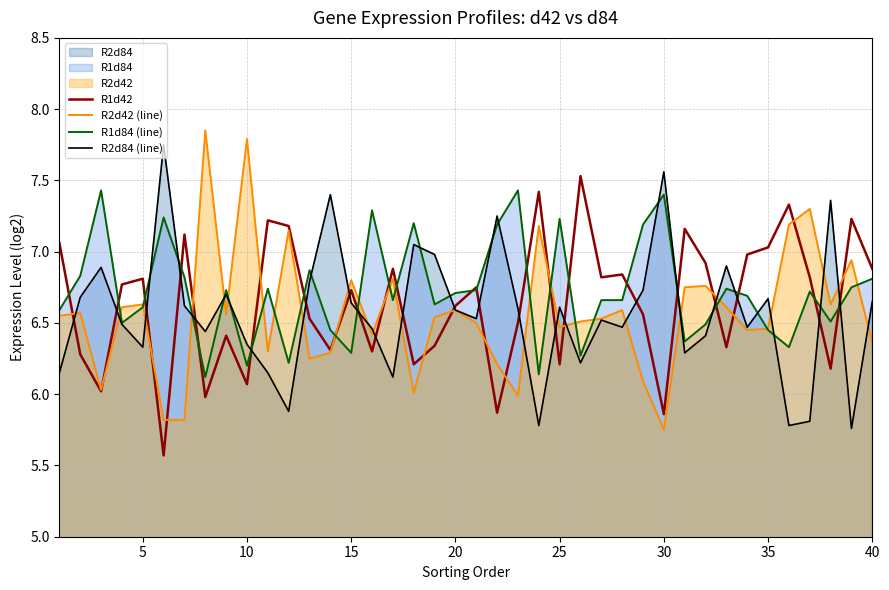

Is it true that R2d42 (line) equals 9.1 at 15?

False